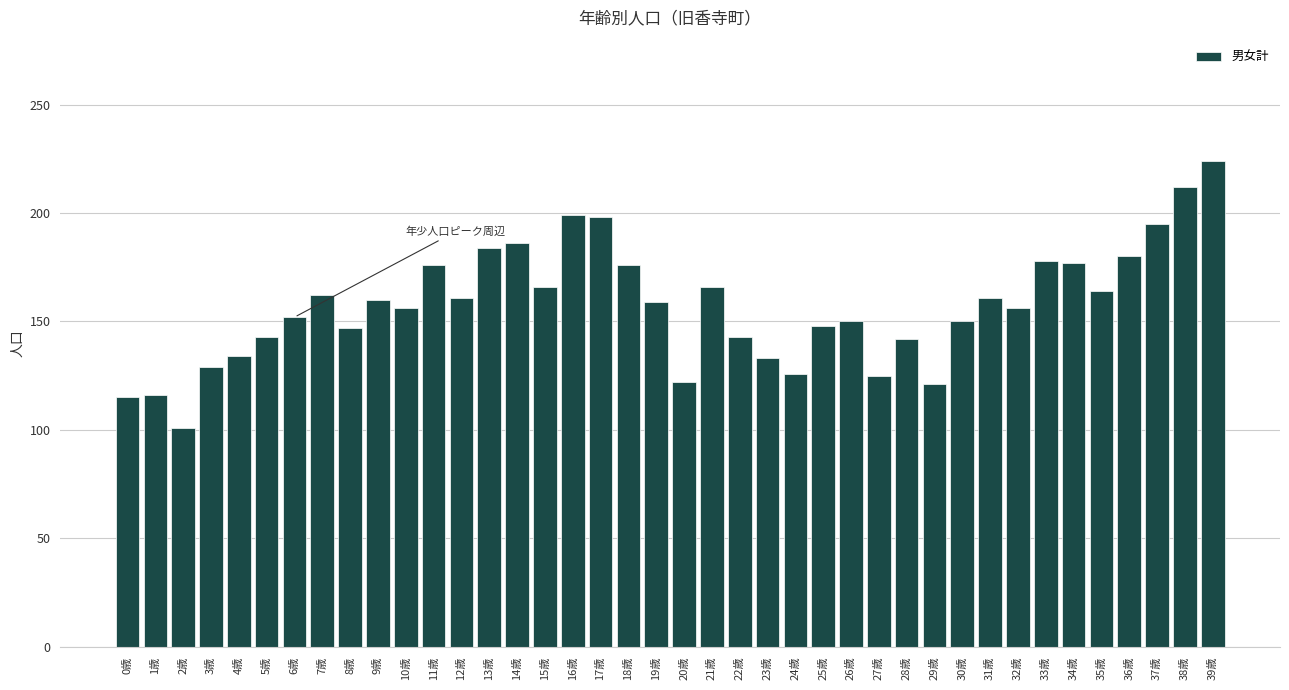

What is the average value?

157